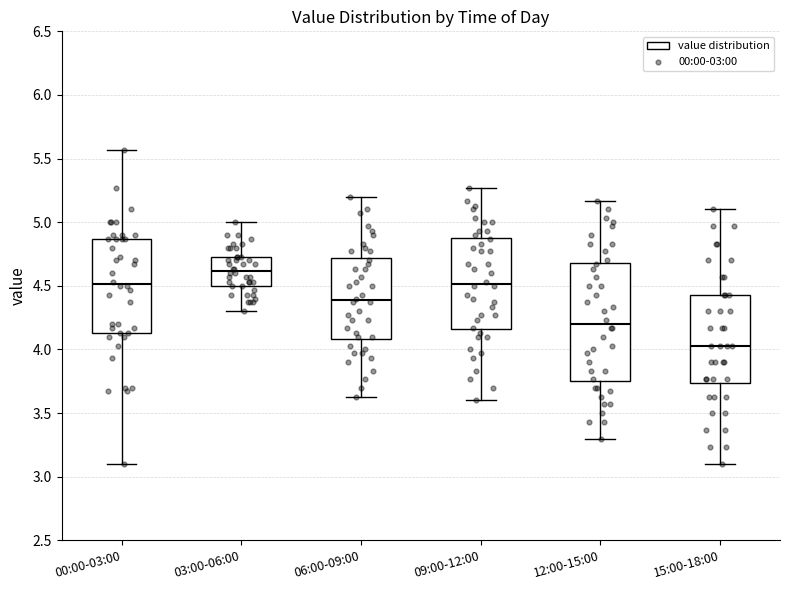

Comparing the boxes themselves (not the whiskers), which one is the tallest?

12:00-15:00